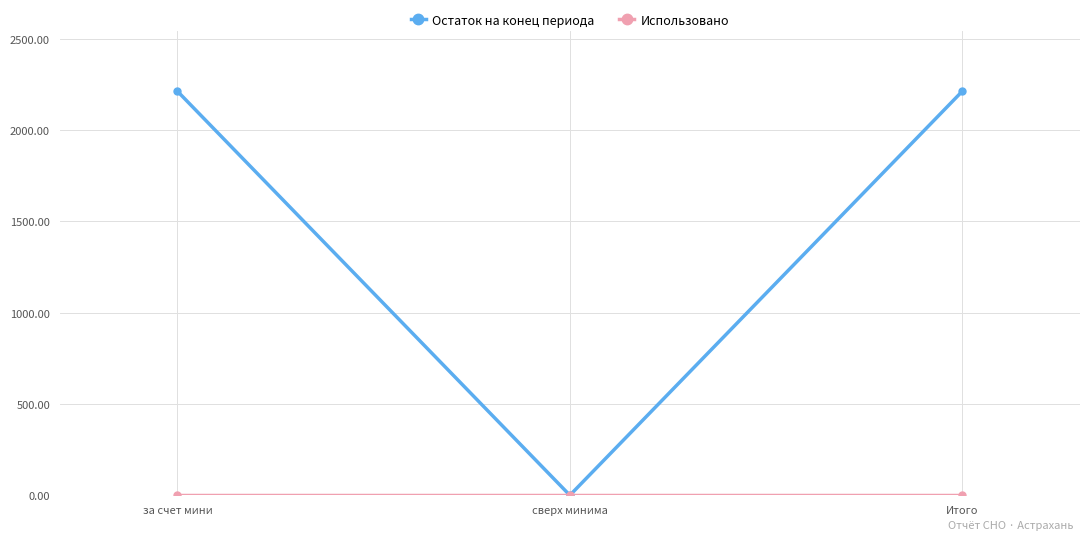

What is the greatest value displayed?

2212.6